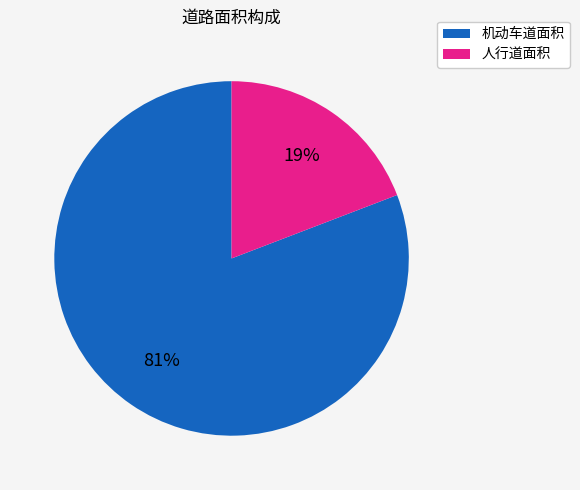

Between 人行道面积 and 机动车道面积, which is larger?

机动车道面积